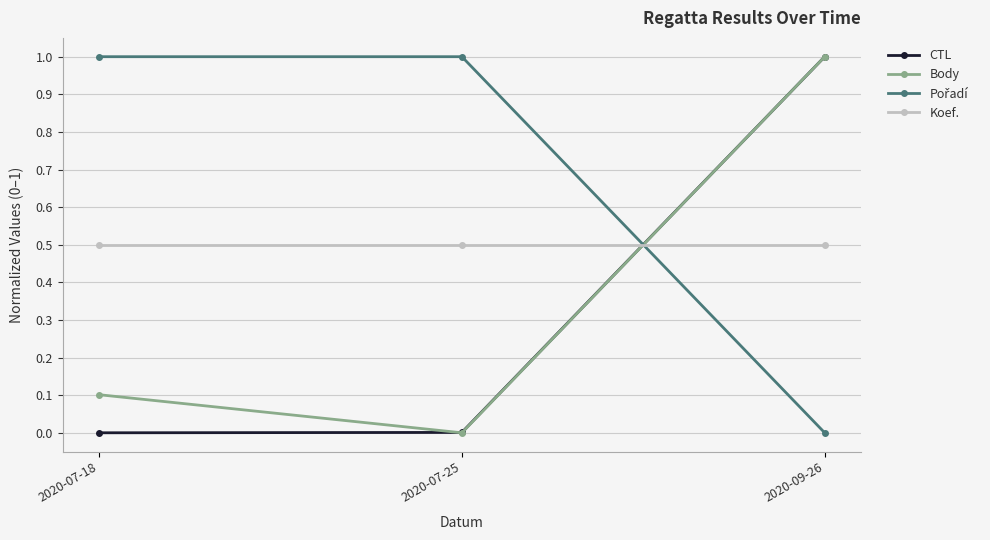

What is the average value of the CTL series?

0.3